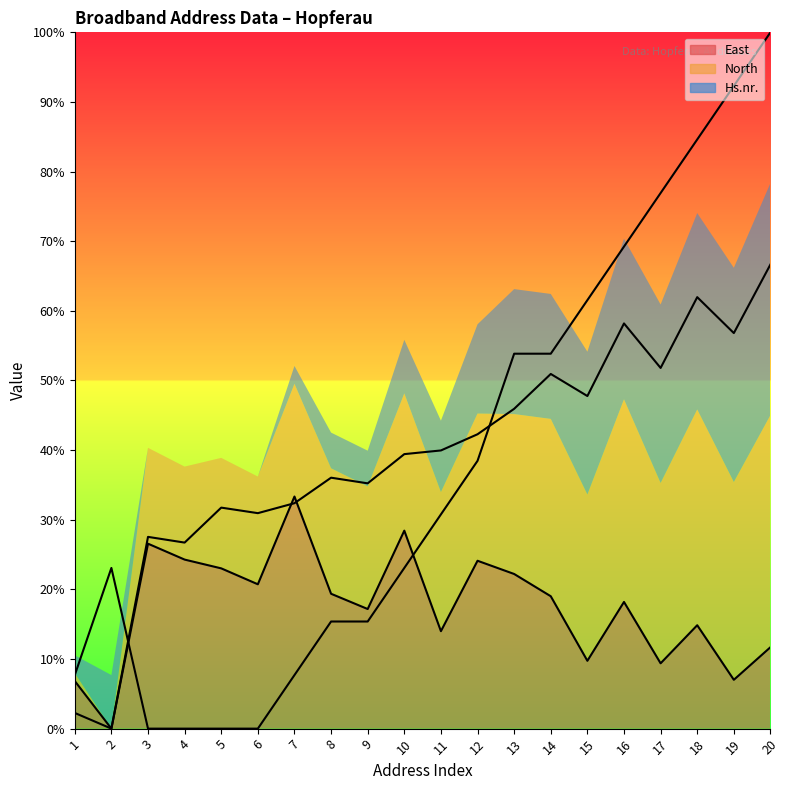

Reading left to right, extract all data points from this chart.

East: 1=6.8	2=0.0	3=26.6	4=24.3	5=23.0	6=20.7	7=33.3	8=19.4	9=17.2	10=28.4	11=14.0	12=24.1	13=22.2	14=19.0	15=9.7	16=18.2	17=9.4	18=14.9	19=7.0	20=11.7
North: 1=2.3	2=0.0	3=27.5	4=26.7	5=31.7	6=30.9	7=32.4	8=36.0	9=35.2	10=39.4	11=40.0	12=42.3	13=45.9	14=50.9	15=47.8	16=58.2	17=51.8	18=62.0	19=56.8	20=66.7
Hs.nr.: 1=7.7	2=23.1	3=0.0	4=0.0	5=0.0	6=0.0	7=7.7	8=15.4	9=15.4	10=23.1	11=30.8	12=38.5	13=53.8	14=53.8	15=61.5	16=69.2	17=76.9	18=84.6	19=92.3	20=100.0